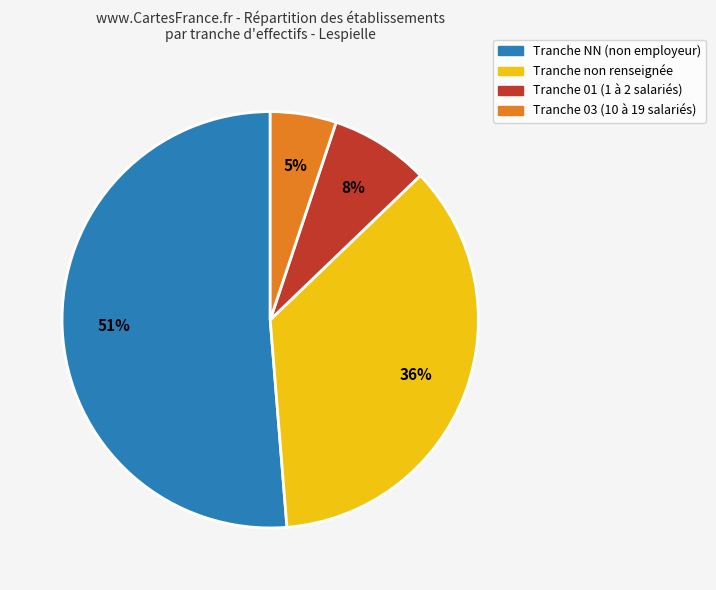

To the nearest percent, what is the difference between the largest and smallest slice percentages?

46%